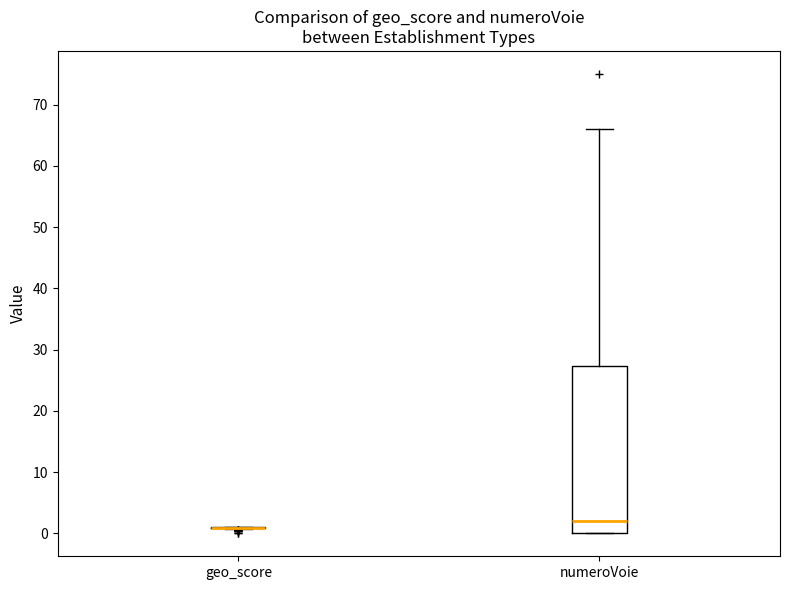

Reading left to right, read every box against the y-axis: the position of its median line, the range the box covers, and the ends of its whiskers. The values are not printed on the chart, so give them approximately, as read against the axis.

geo_score: box collapsed to a line at 1, whiskers 1 to 1
numeroVoie: median 2, box 0 to 27, whiskers 0 to 66